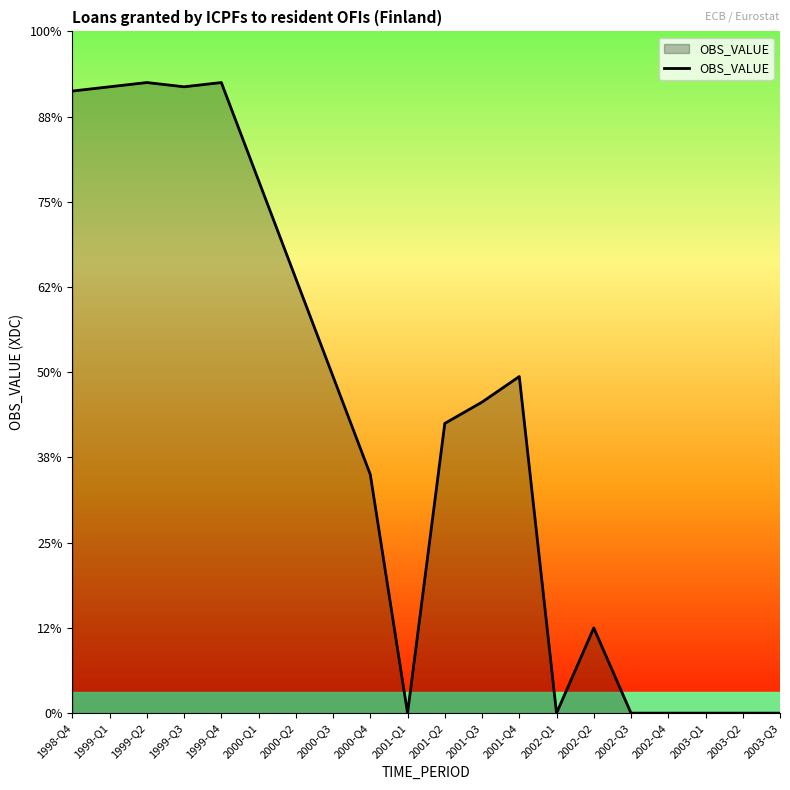

Where does the data first go above 73?

1998-Q4